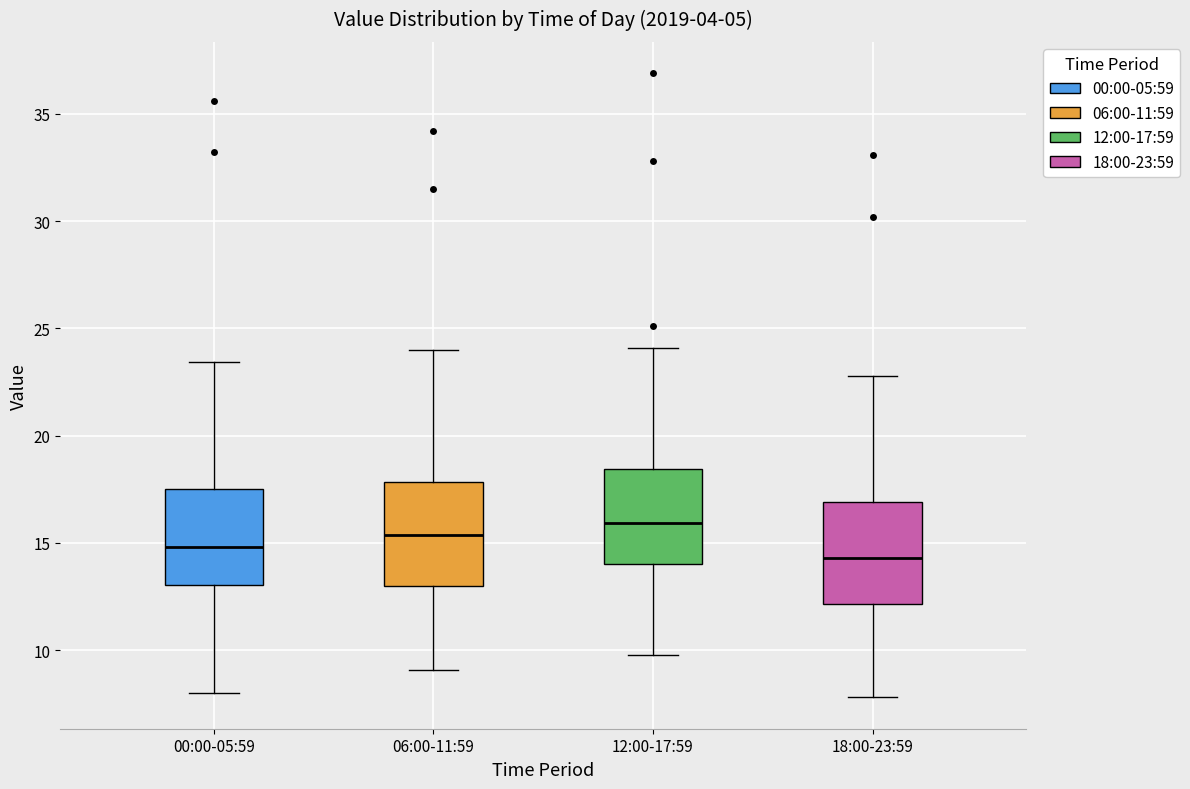

Where does the median line of the box for 12:00-17:59 sit on the y-axis? The values are not printed on the chart, so give them approximately, as read against the axis.

16.0